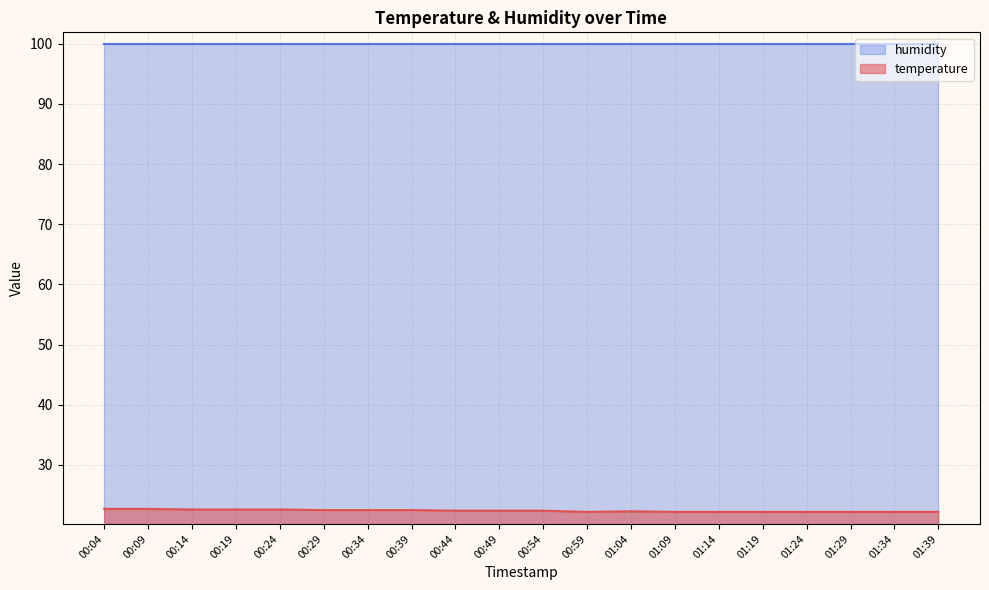

The value at 00:39 is 33.0. True or false?

False